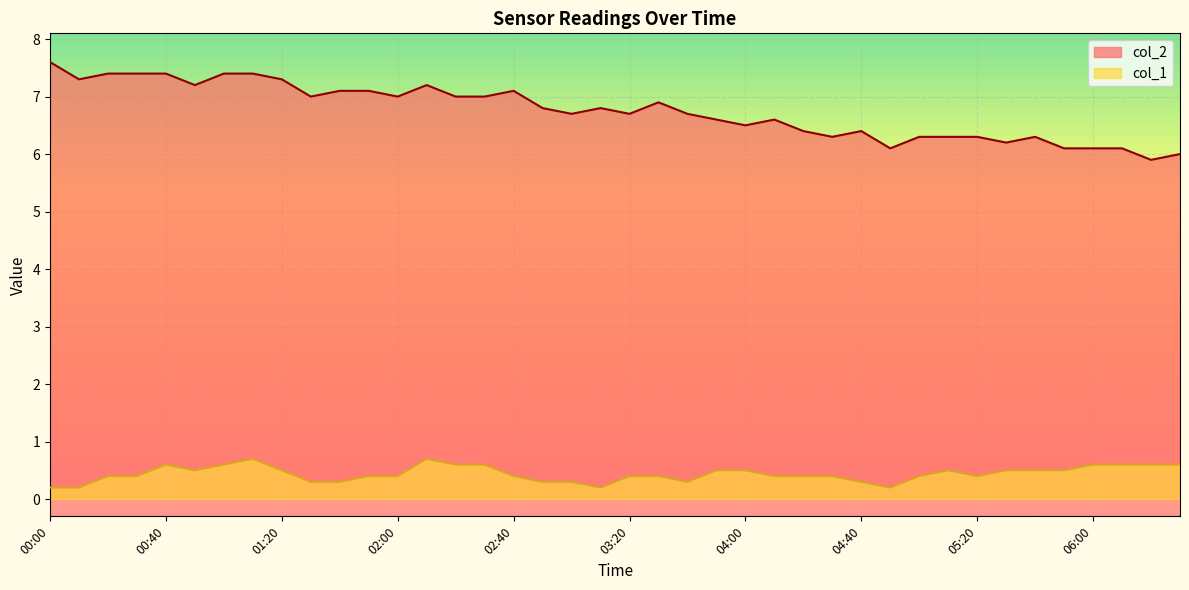

Is it true that col_1 equals 0.6 at 06:10?

True